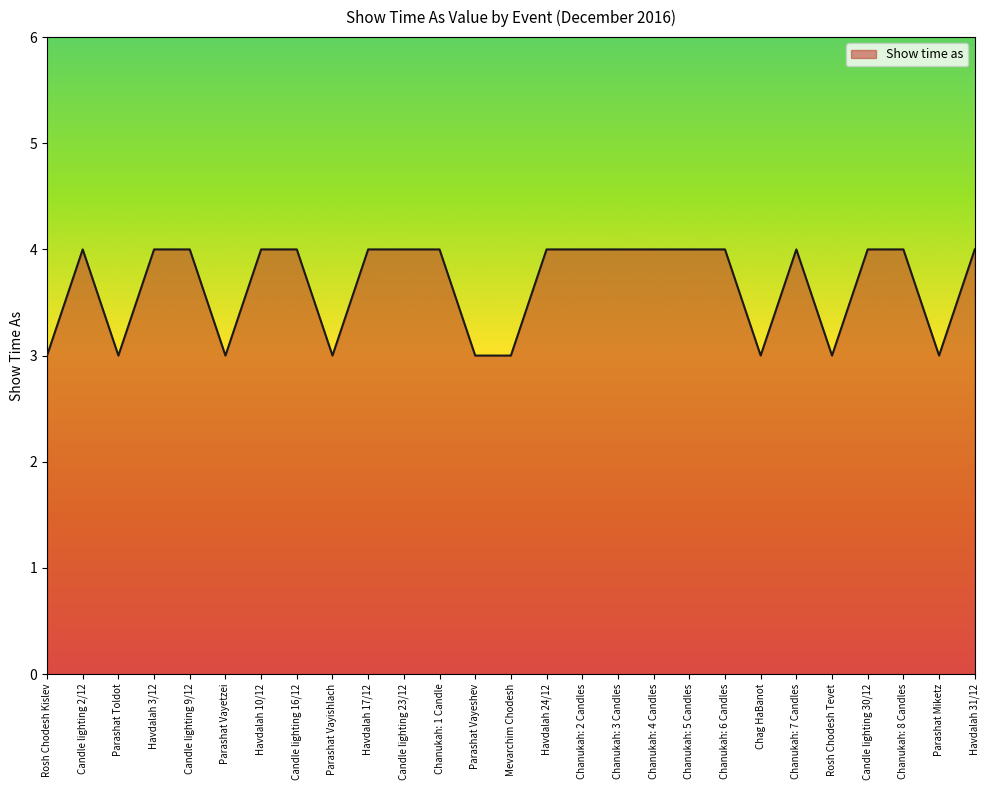

Approximately how many times larger is the value at Candle lighting 23/12 compared to Chanukah: 7 Candles?

1.0